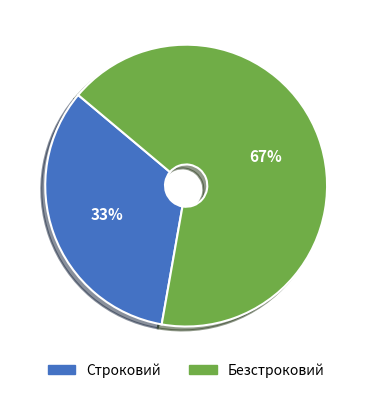

What is the majority slice?

Безстроковий